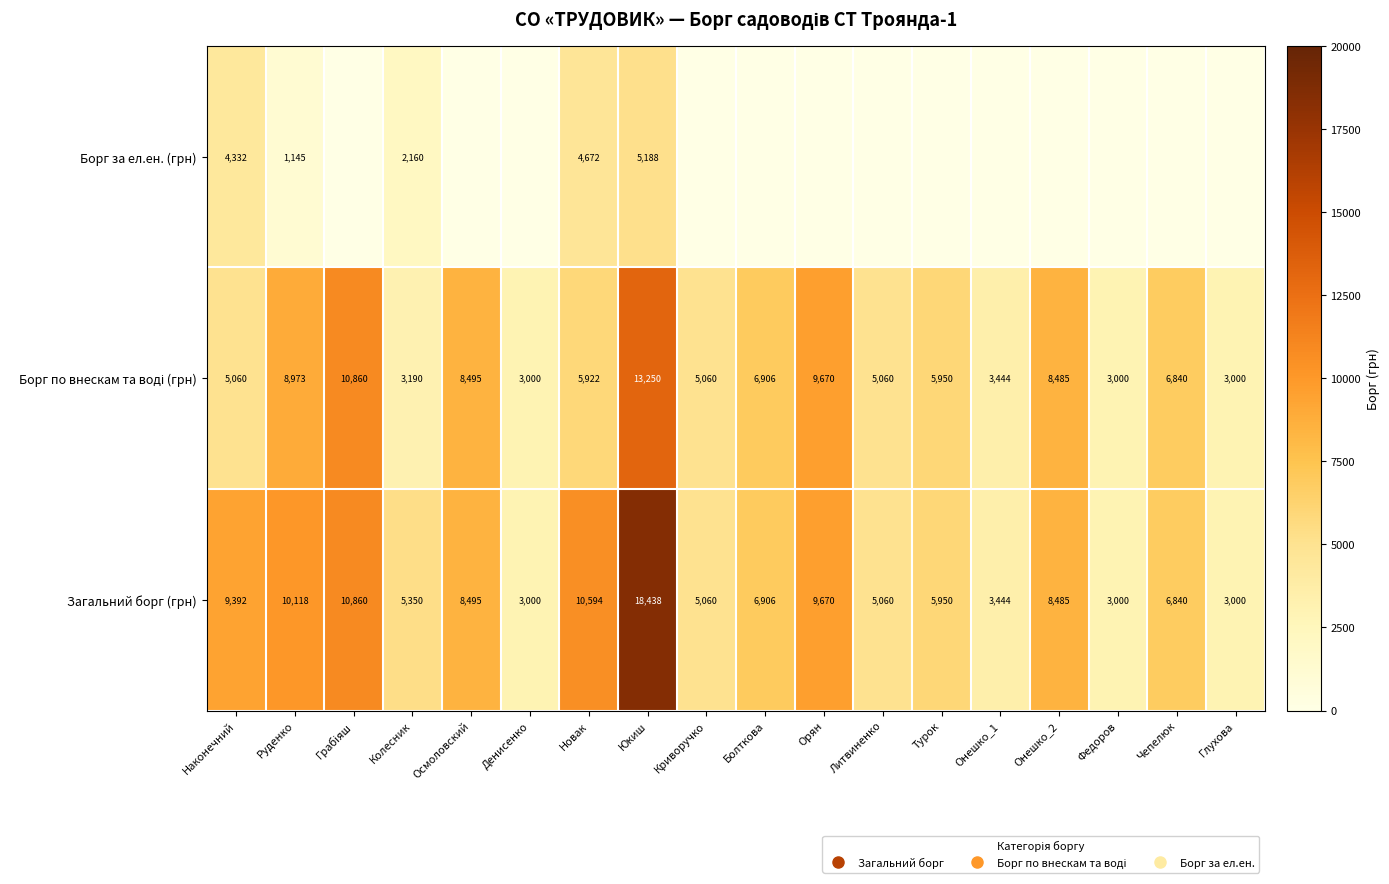

What is the difference between the maximum and second lowest values in the Загальний борг (грн) series?

15438